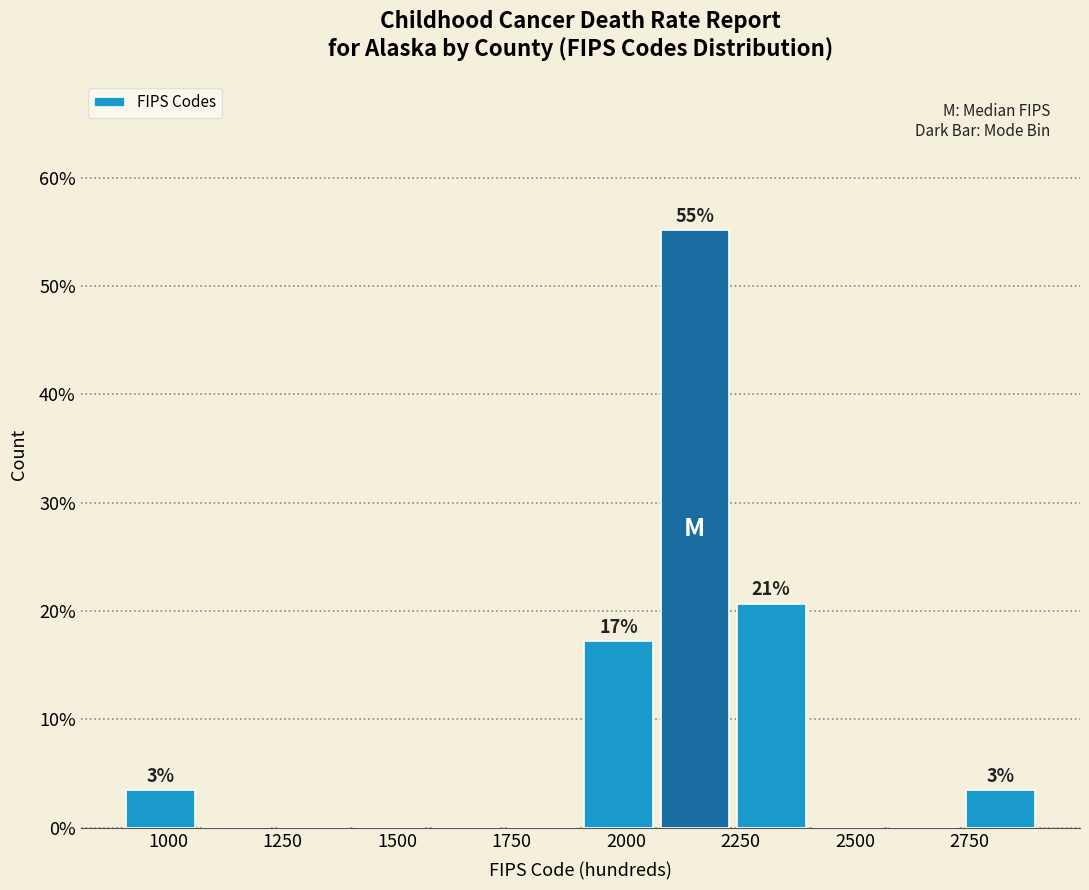

Read against the x-axis, roughly where is the centre of the tallest bar?

2150